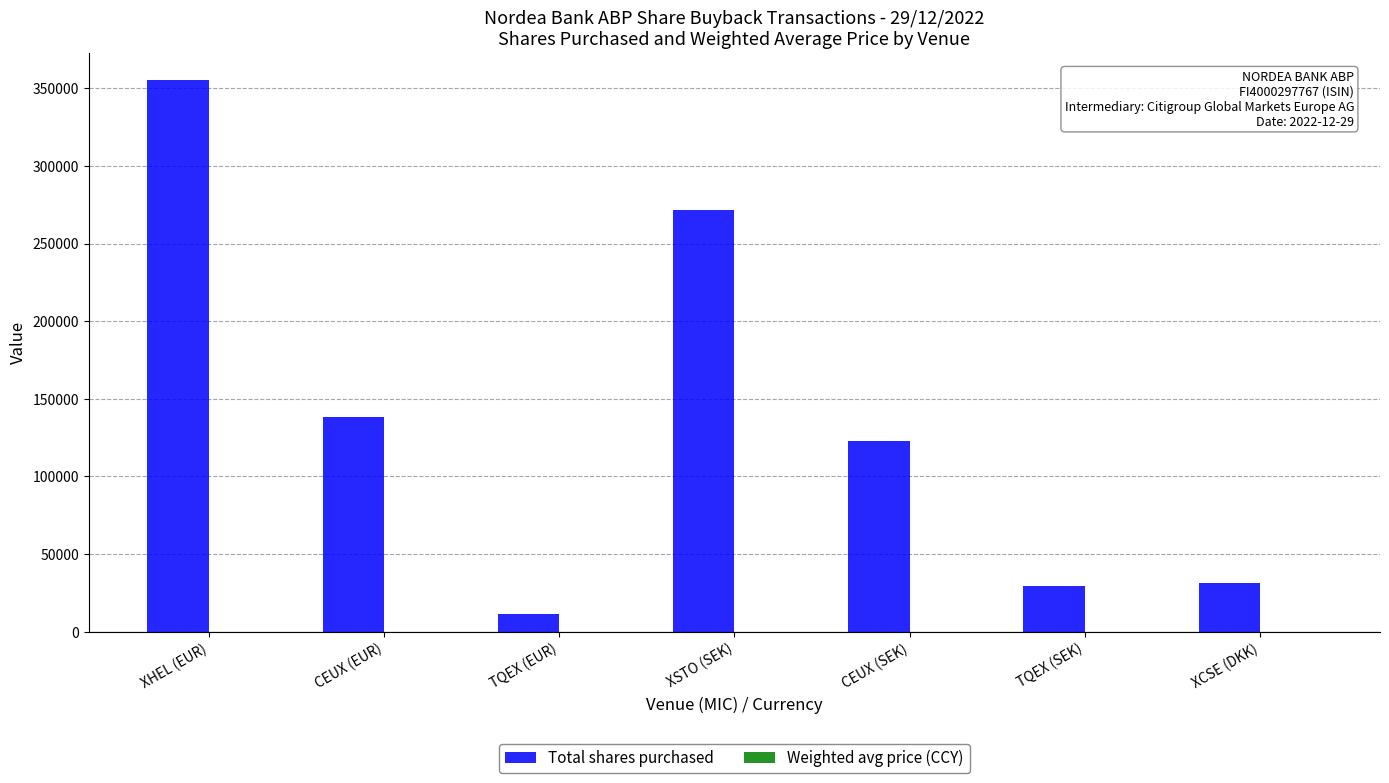

What is the total value across all series at TQEX (SEK)?

29439.4